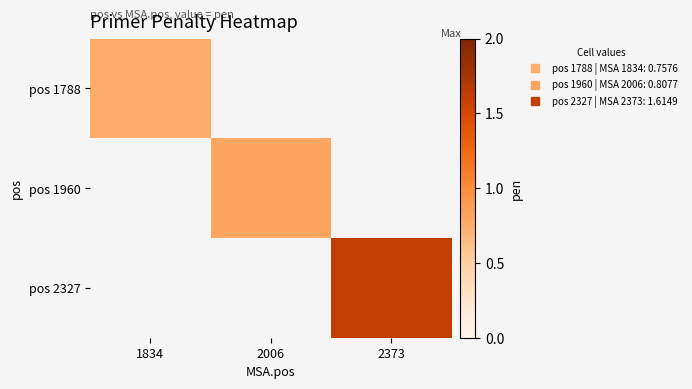

Between 1834 and 2373, which is larger?

1834